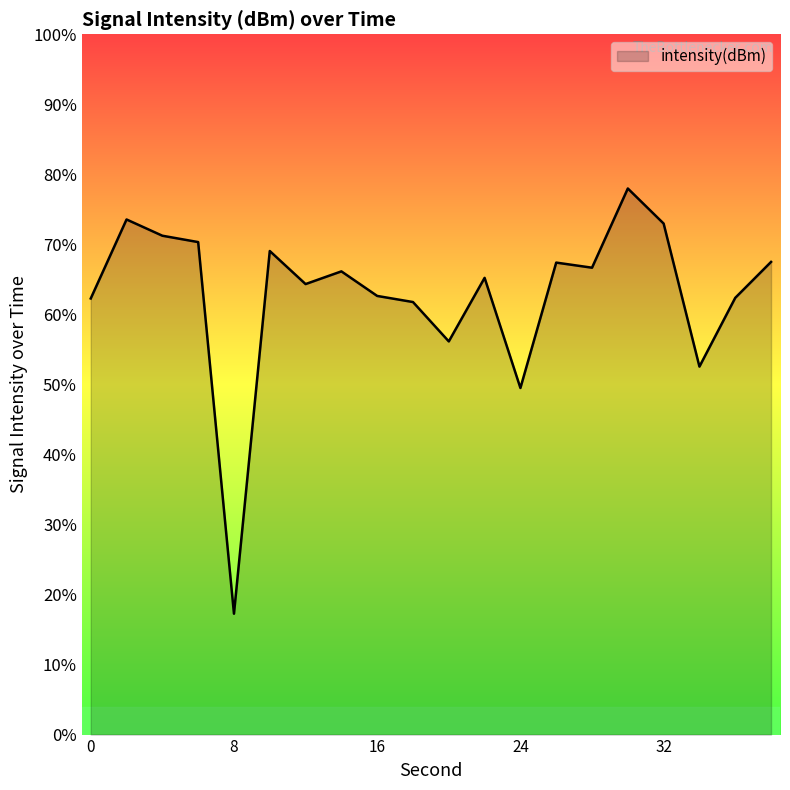

Does the chart display data point markers on the line(s)?

No